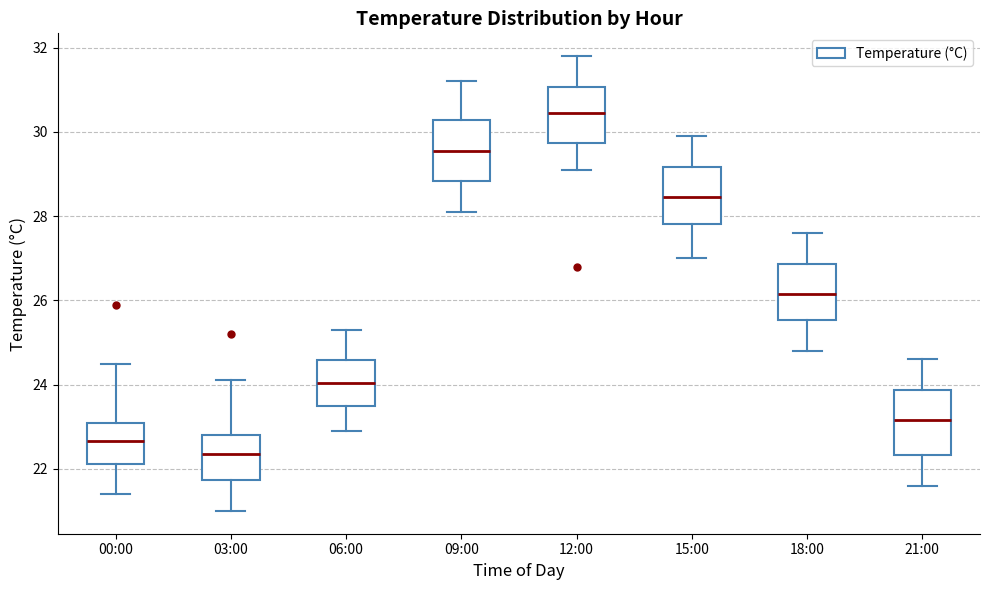

Reading left to right, transcribe this box plot: for each box, give where its median line is, the range the box spans, and where its two whiskers end, as read against the y-axis. The values are not printed on the chart, so give them approximately, as read against the axis.

00:00: median 22.6, box 22.2 to 23.2, whiskers 21.4 to 24.6
03:00: median 22.4, box 21.8 to 22.8, whiskers 21.0 to 24.2
06:00: median 24.0, box 23.6 to 24.6, whiskers 23.0 to 25.4
09:00: median 29.6, box 28.8 to 30.2, whiskers 28.2 to 31.2
12:00: median 30.4, box 29.8 to 31.0, whiskers 29.2 to 31.8
15:00: median 28.4, box 27.8 to 29.2, whiskers 27.0 to 30.0
18:00: median 26.2, box 25.6 to 26.8, whiskers 24.8 to 27.6
21:00: median 23.2, box 22.4 to 23.8, whiskers 21.6 to 24.6